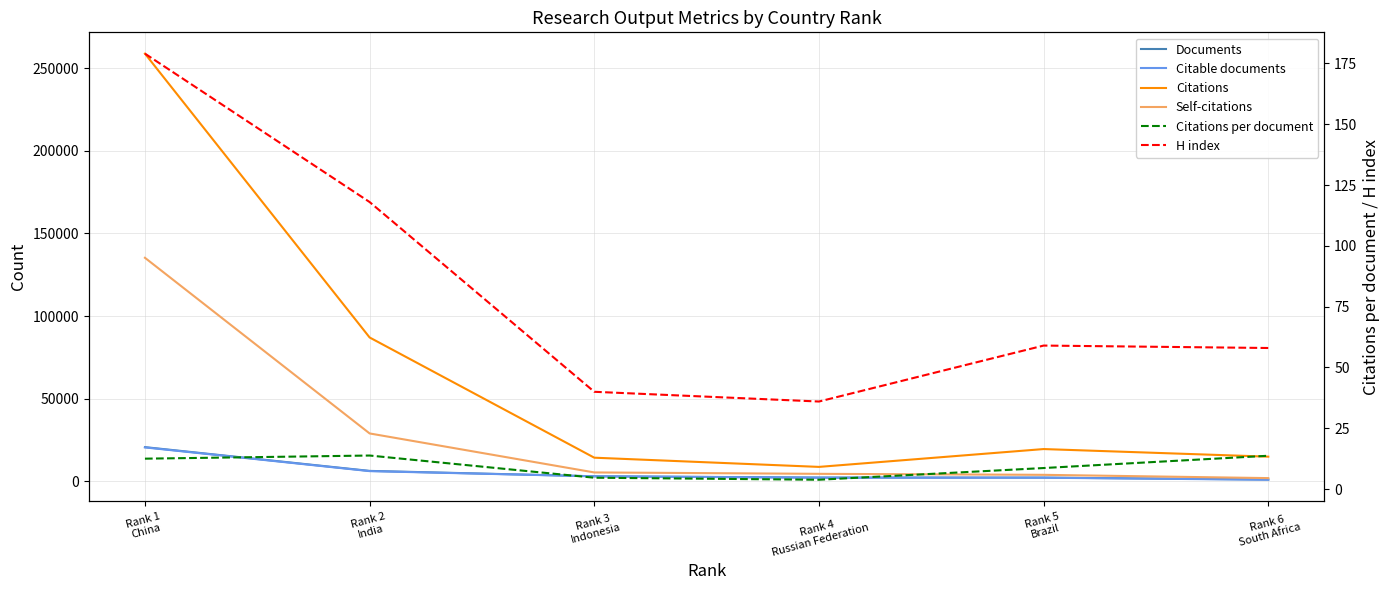

Reading left to right, extract all data points from this chart.

Documents: 20687.0	6308.0	3053.0	2267.0	2253.0	1088.0
Citable documents: 20518.0	6166.0	3030.0	2202.0	2179.0	960.0
Citations: 258751.0	87033.0	14297.0	8726.0	19520.0	14915.0
Self-citations: 135236.0	28968.0	5371.0	4531.0	3927.0	1947.0
Citations per document: 12.5	13.8	4.7	3.9	8.7	13.7
H index: 179.0	118.0	40.0	36.0	59.0	58.0